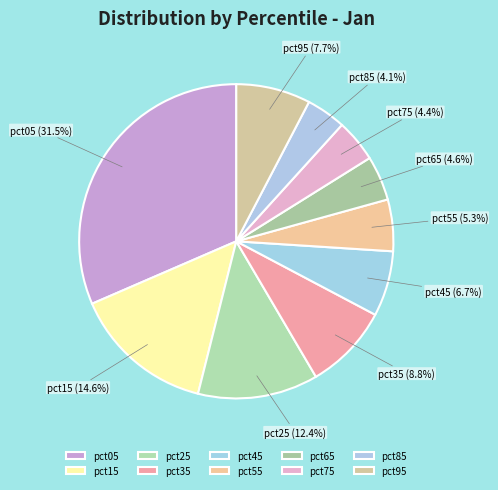

To the nearest percent, what is the average slice percentage?

10%